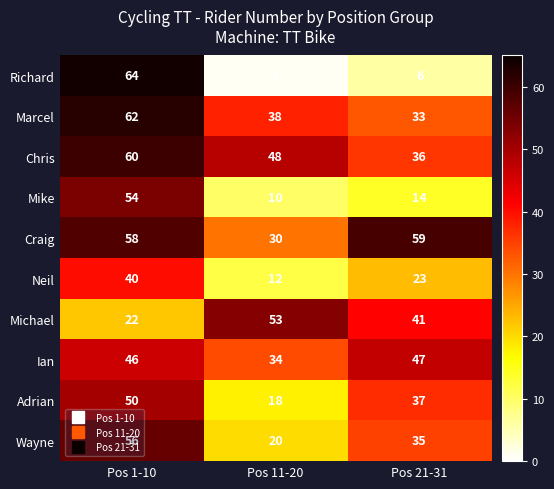

Which series has the widest spread of values?

Richard